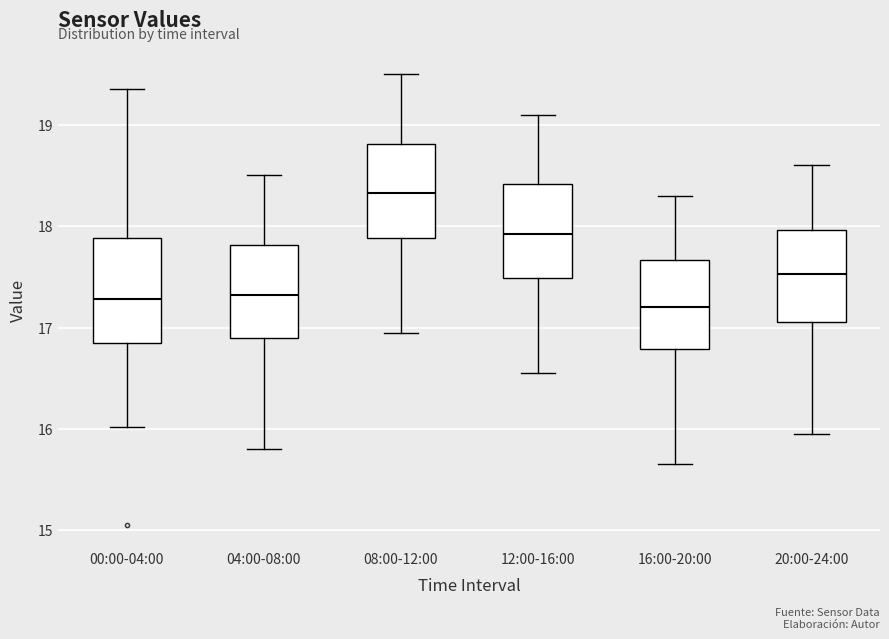

Where does the upper whisker of the box for 12:00-16:00 end on the y-axis? The values are not printed on the chart, so give them approximately, as read against the axis.

19.1